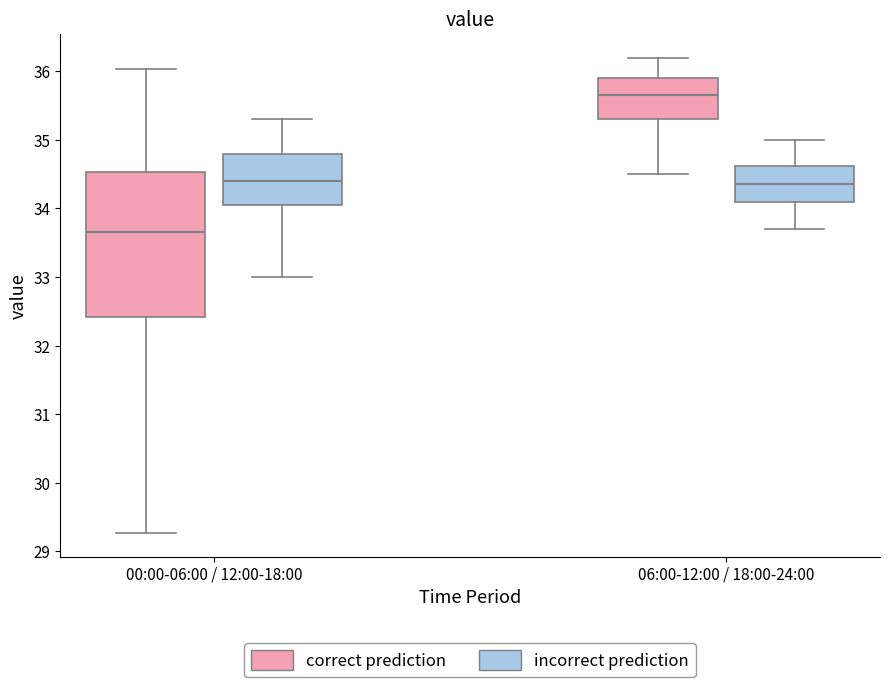

Comparing the boxes themselves (not the whiskers), which one is the tallest?

00:00-06:00 / 12:00-18:00 (correct prediction)